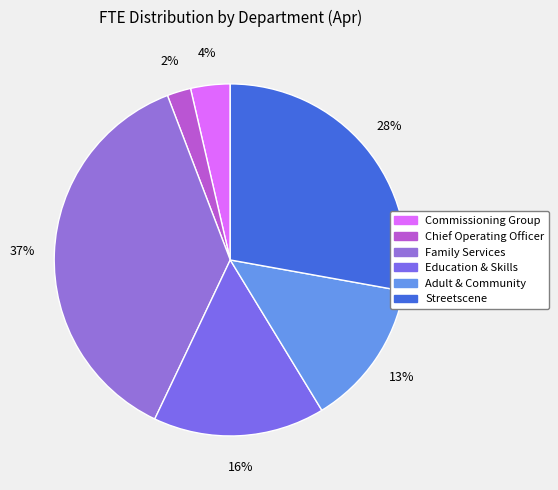

How many segments does this pie chart have?

6